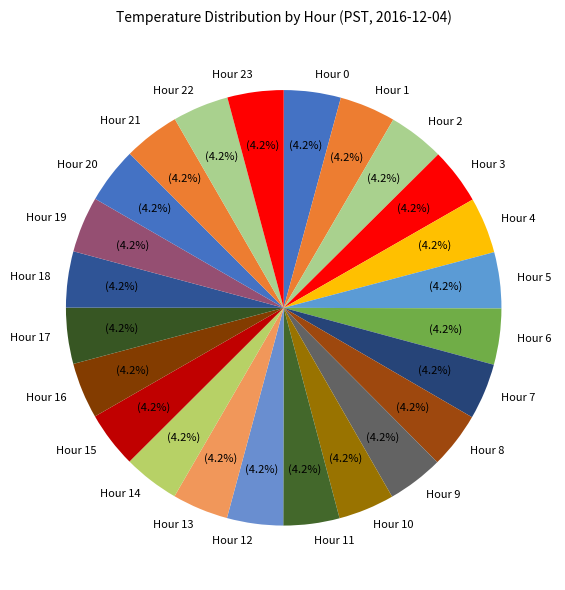

The Hour 17 slice represents 4% of the pie. True or false?

True